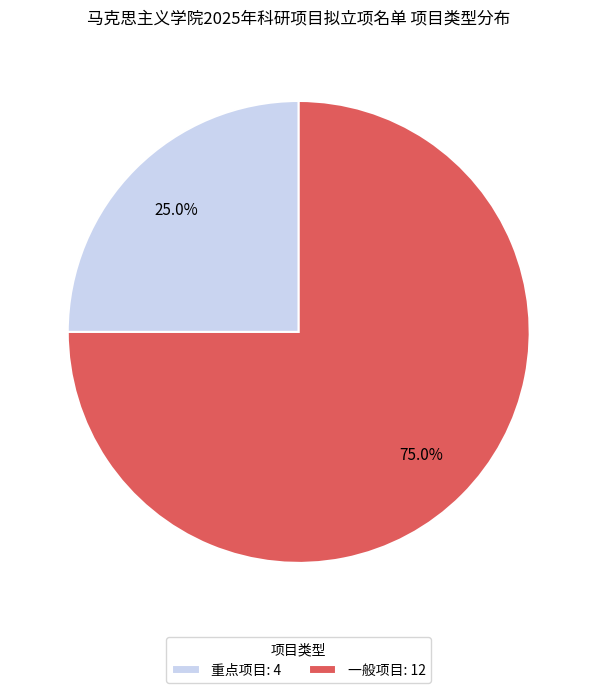

Which category has the smallest portion of the pie?

重点项目